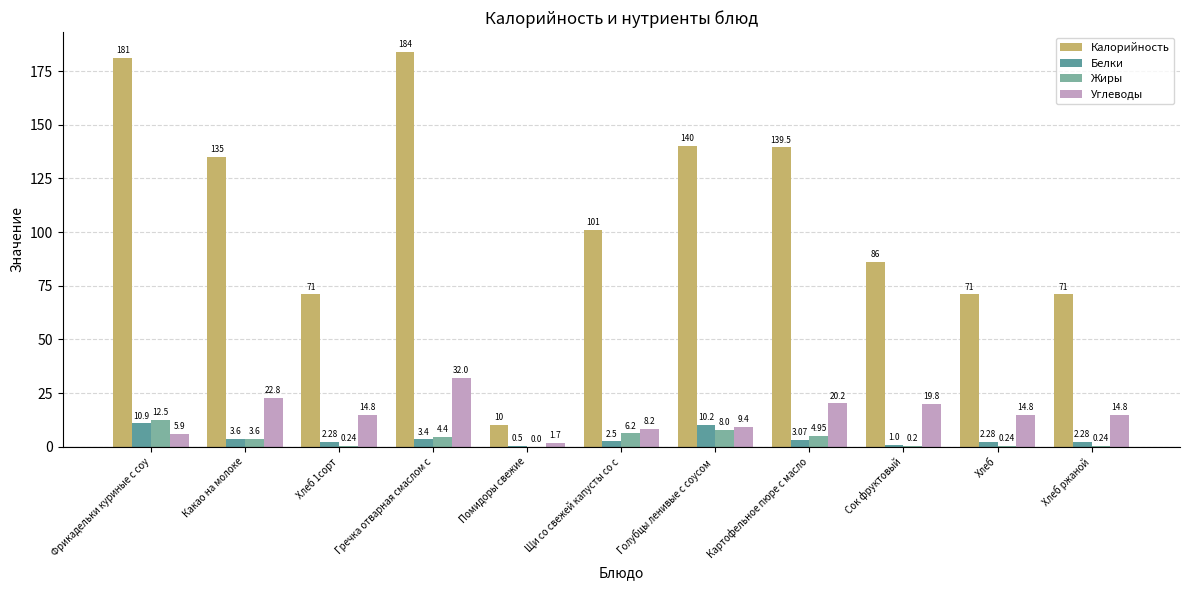

What is the sum of all Углеводы values?

164.4